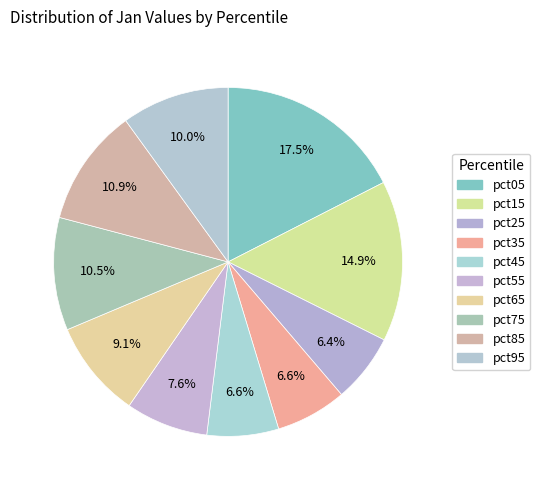

How many slices are in this pie chart?

10